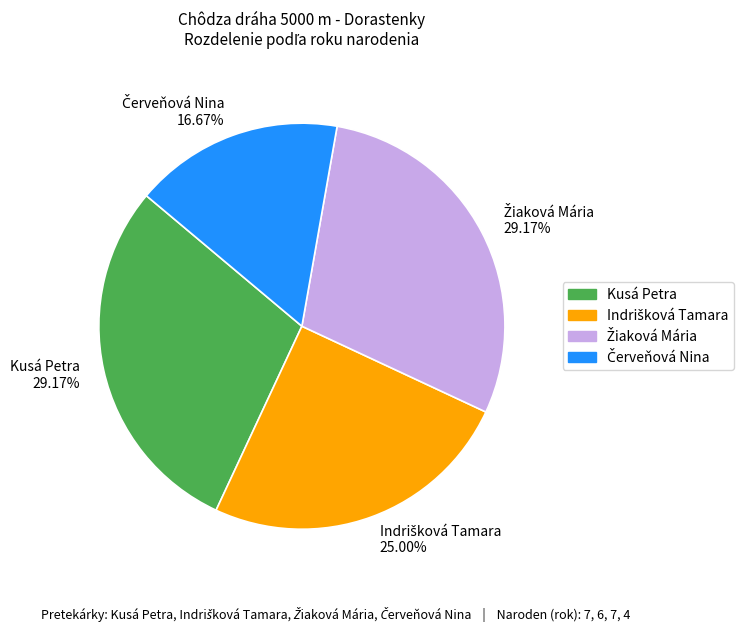

Is there any slice that represents more than half of the pie?

No